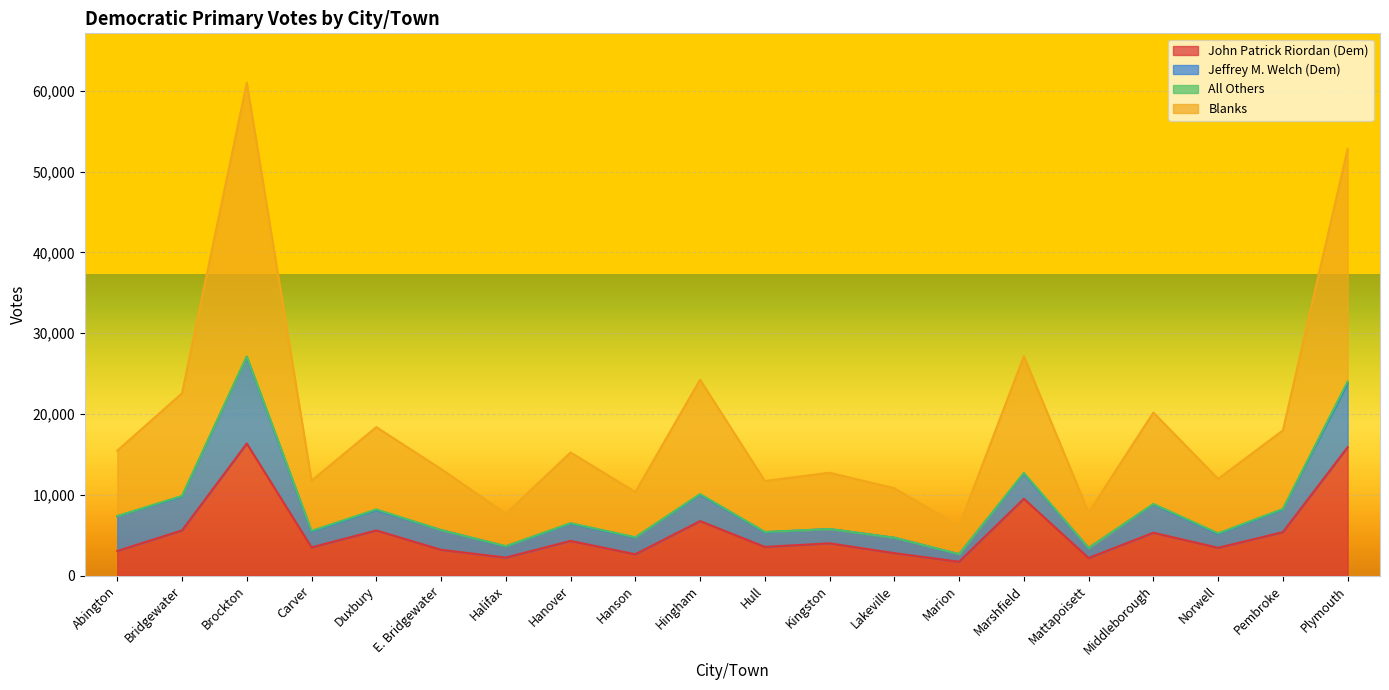

Does the chart display data point markers on the line(s)?

No